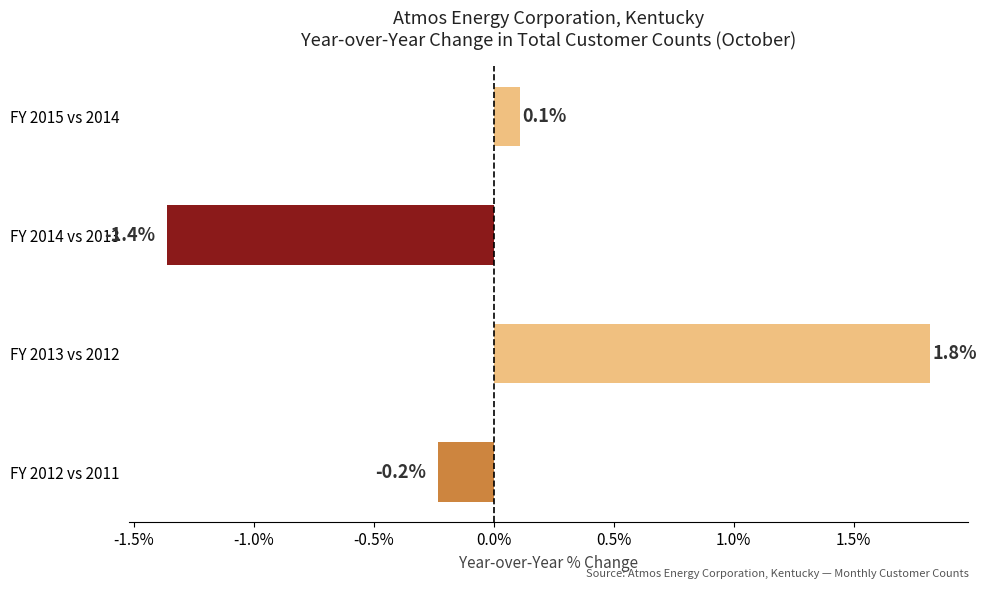

Is it true that the value at FY 2015 vs 2014 is 0.1?

True